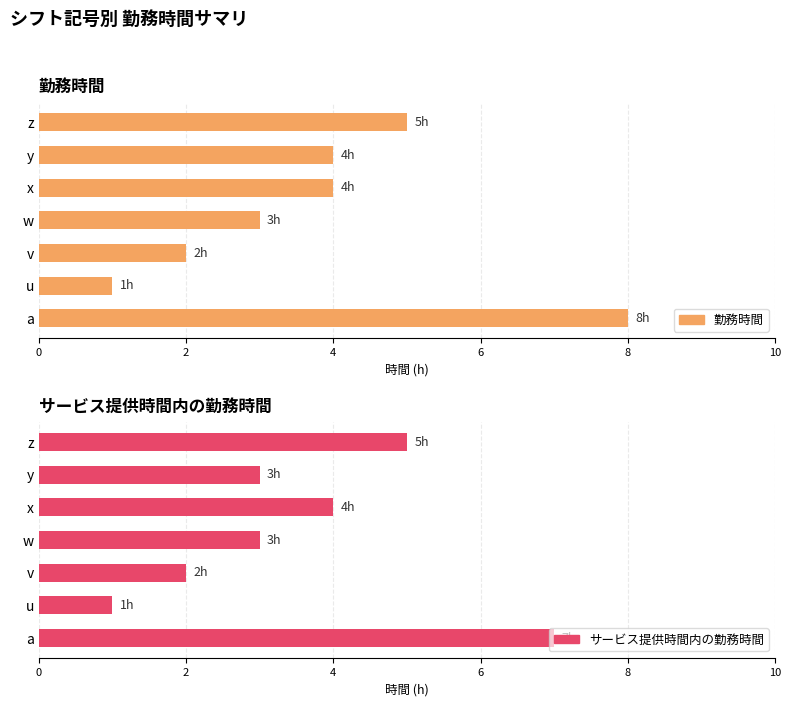

Rank the series by their maximum value, from highest to lowest.

勤務時間, サービス提供時間内の勤務時間